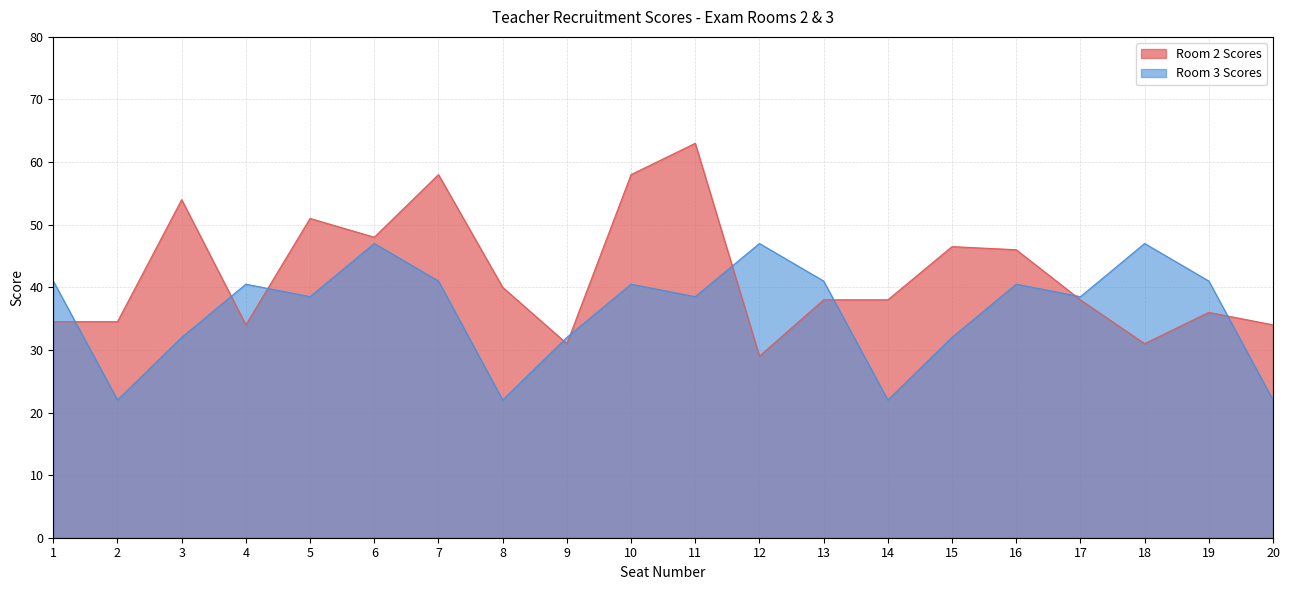

What are all the series names shown in the legend?

Room 2 Scores, Room 3 Scores